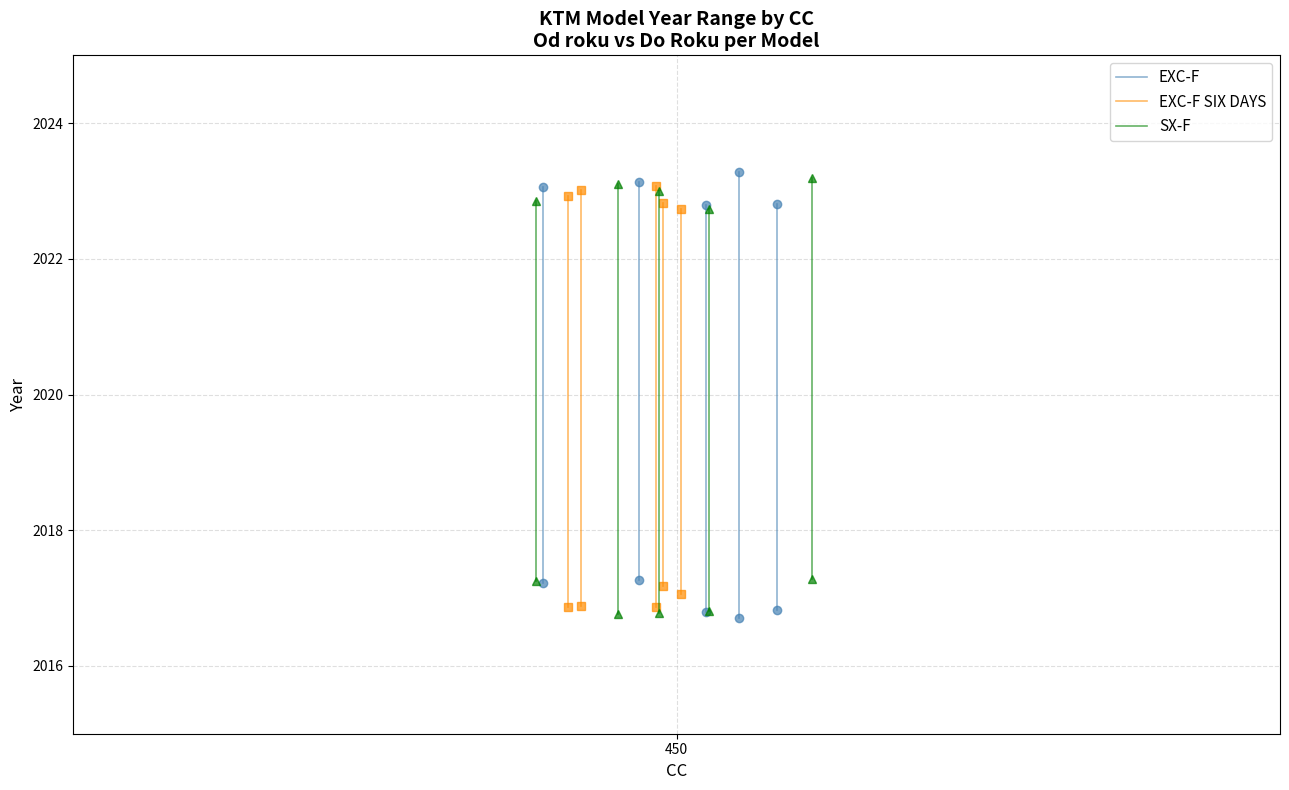

Which label corresponds to the smallest value in the chart?

450